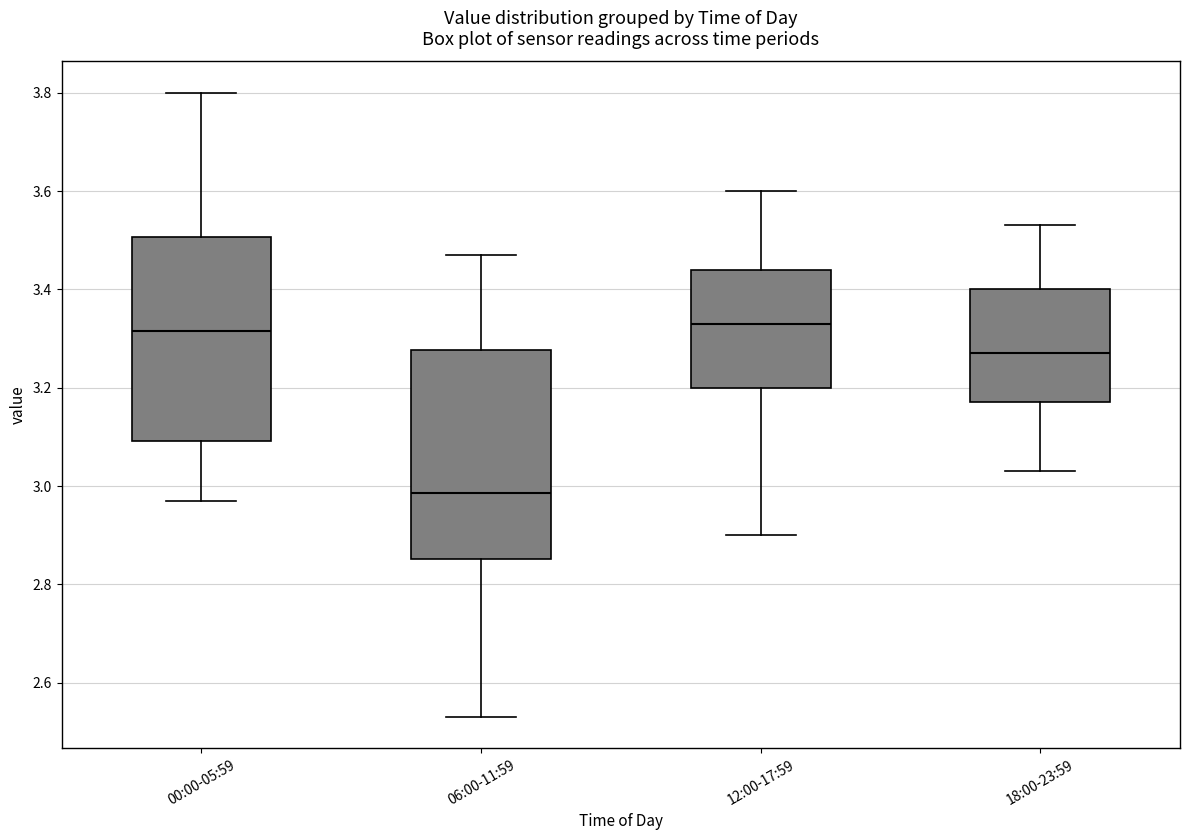

Which box's median line is the lowest?

06:00-11:59